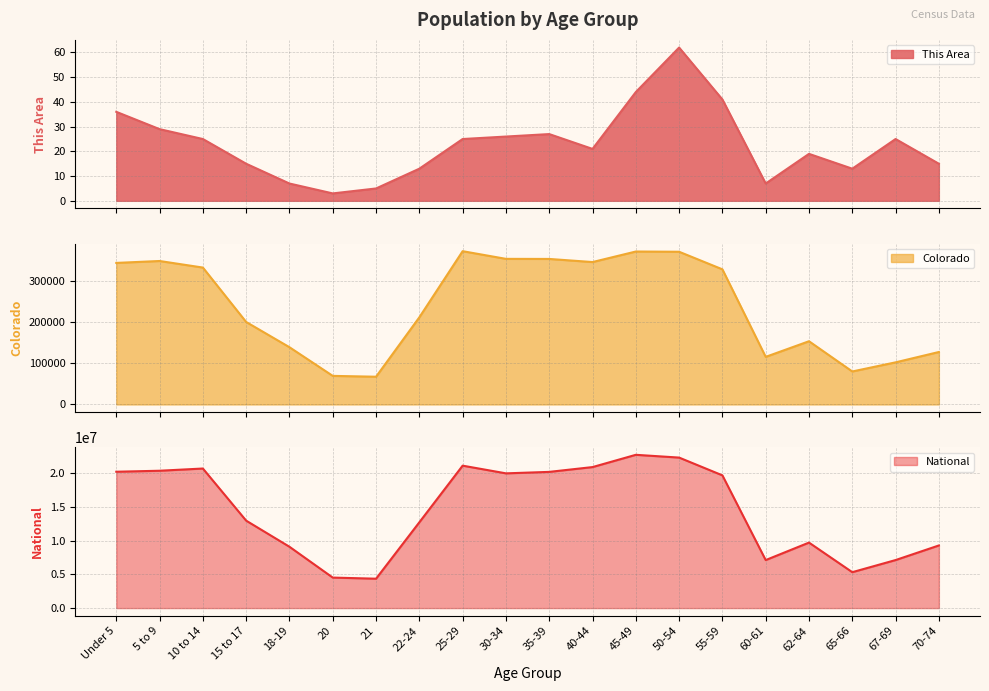

True or false: National and This Area intersect in this chart.

False